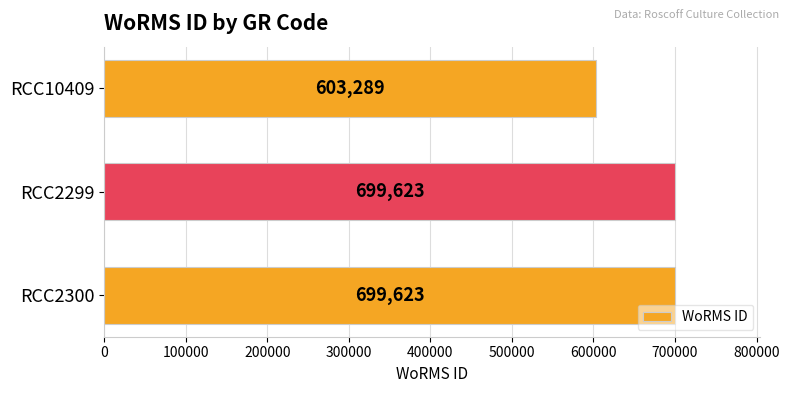

Reading top to bottom, list all the values displayed in this chart.

RCC10409=603289	RCC2299=699623	RCC2300=699623